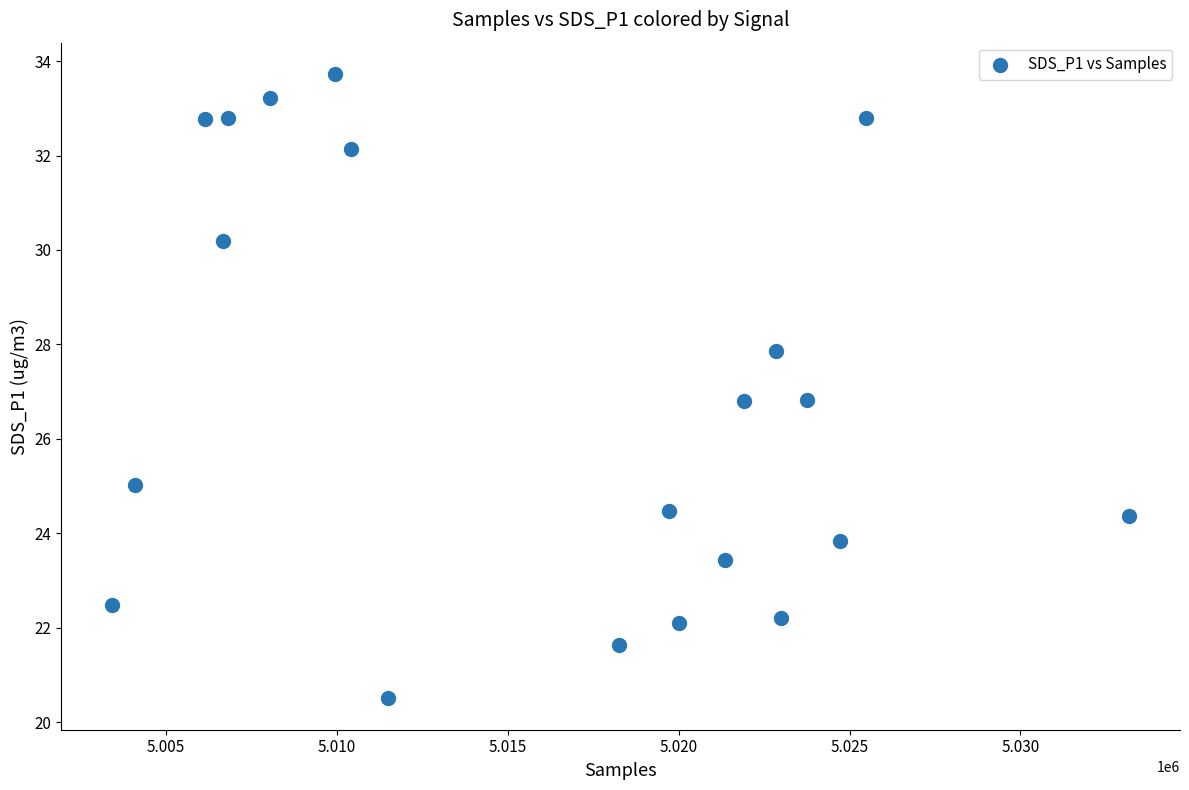

What is the range of Y values (max minus min)?

13.2